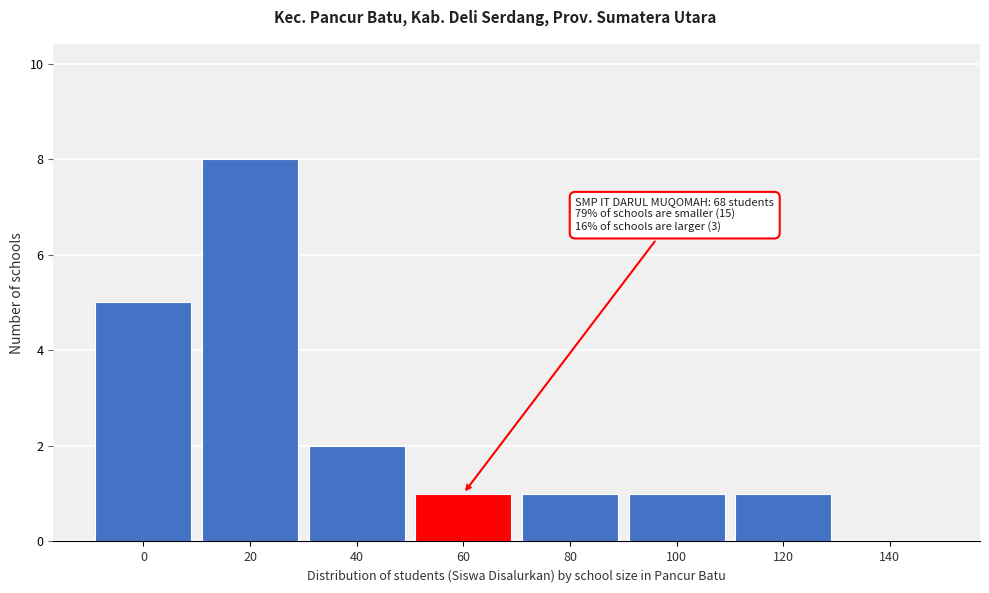

Reading left to right, extract all data points from this chart.

0=5	20=8	40=2	60=1	80=1	100=1	120=1	140=0